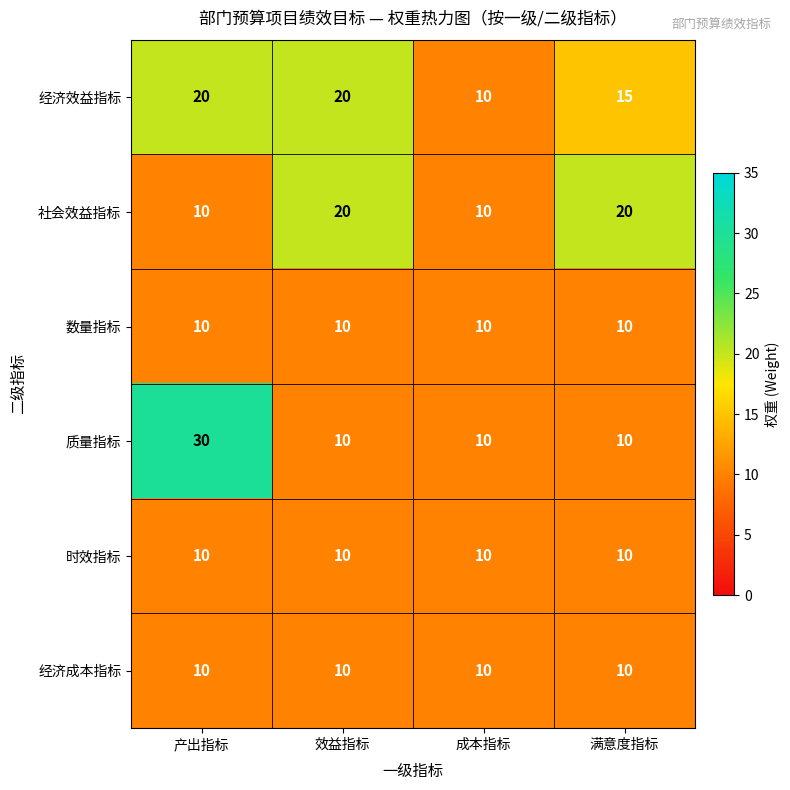

What is the difference between the 质量指标 values at 产出指标 and 满意度指标?

20